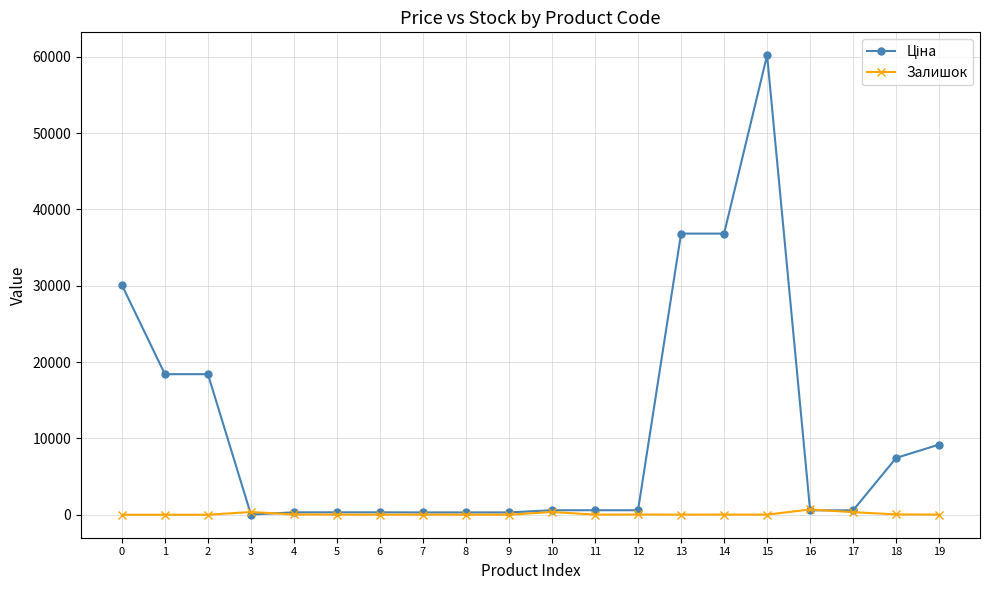

True or false: Залишок has a value of 5.0 at 9.

True